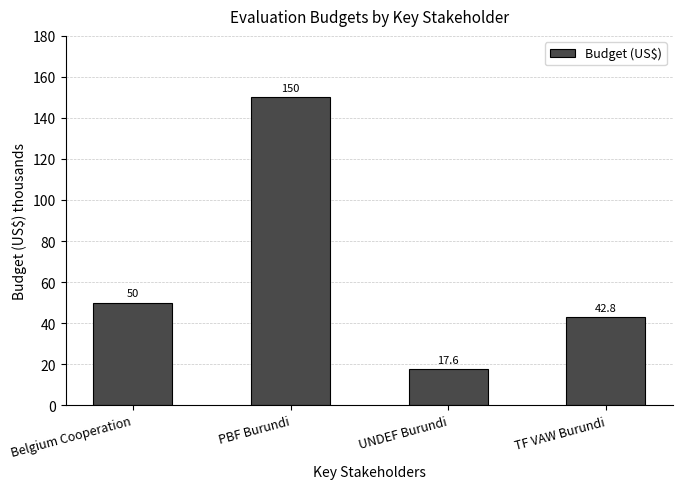

What is the difference between the second highest and second lowest values?

7.2